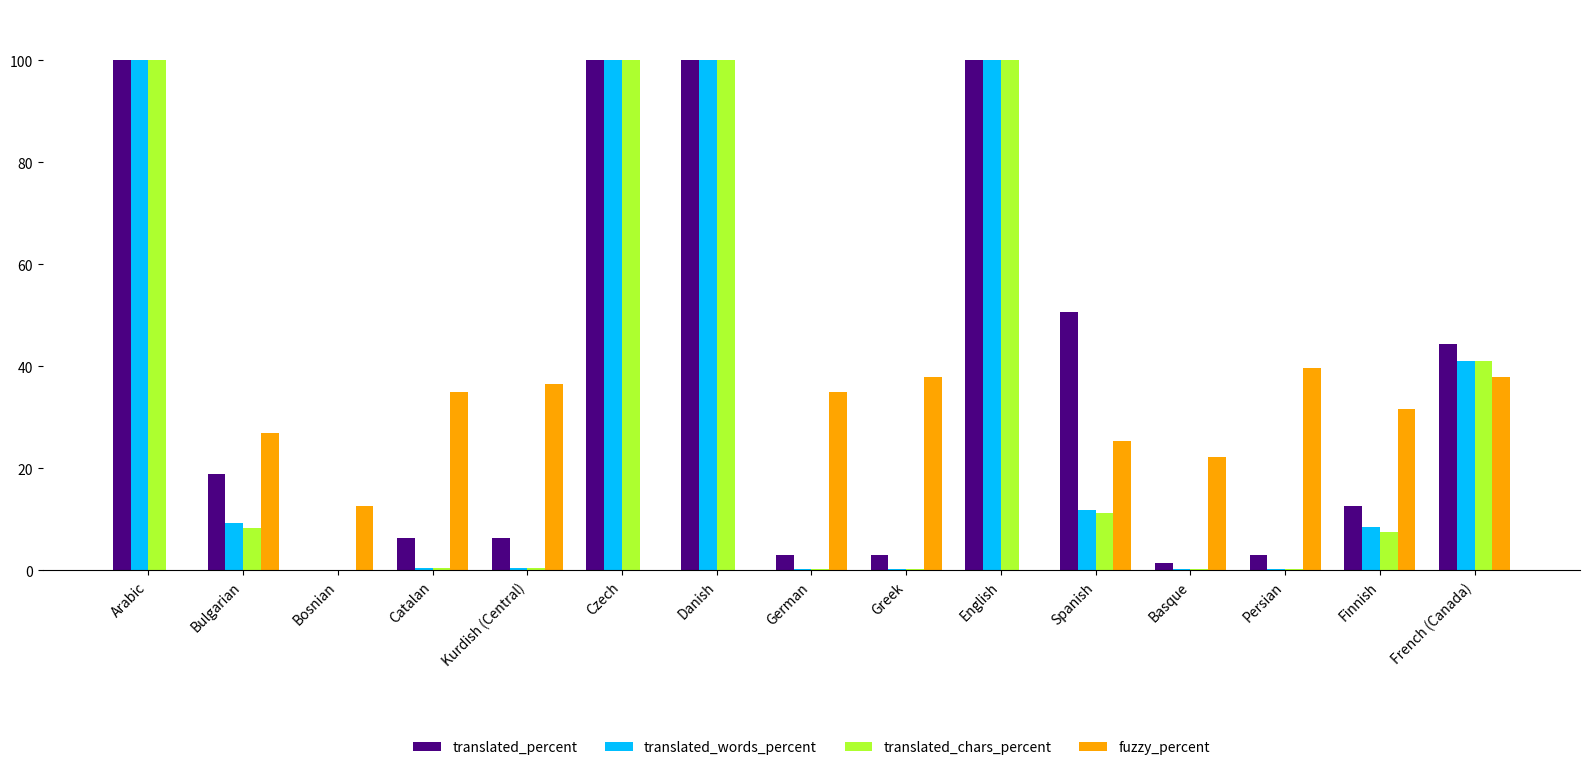

Read the translated_chars_percent value at Danish.

100.0